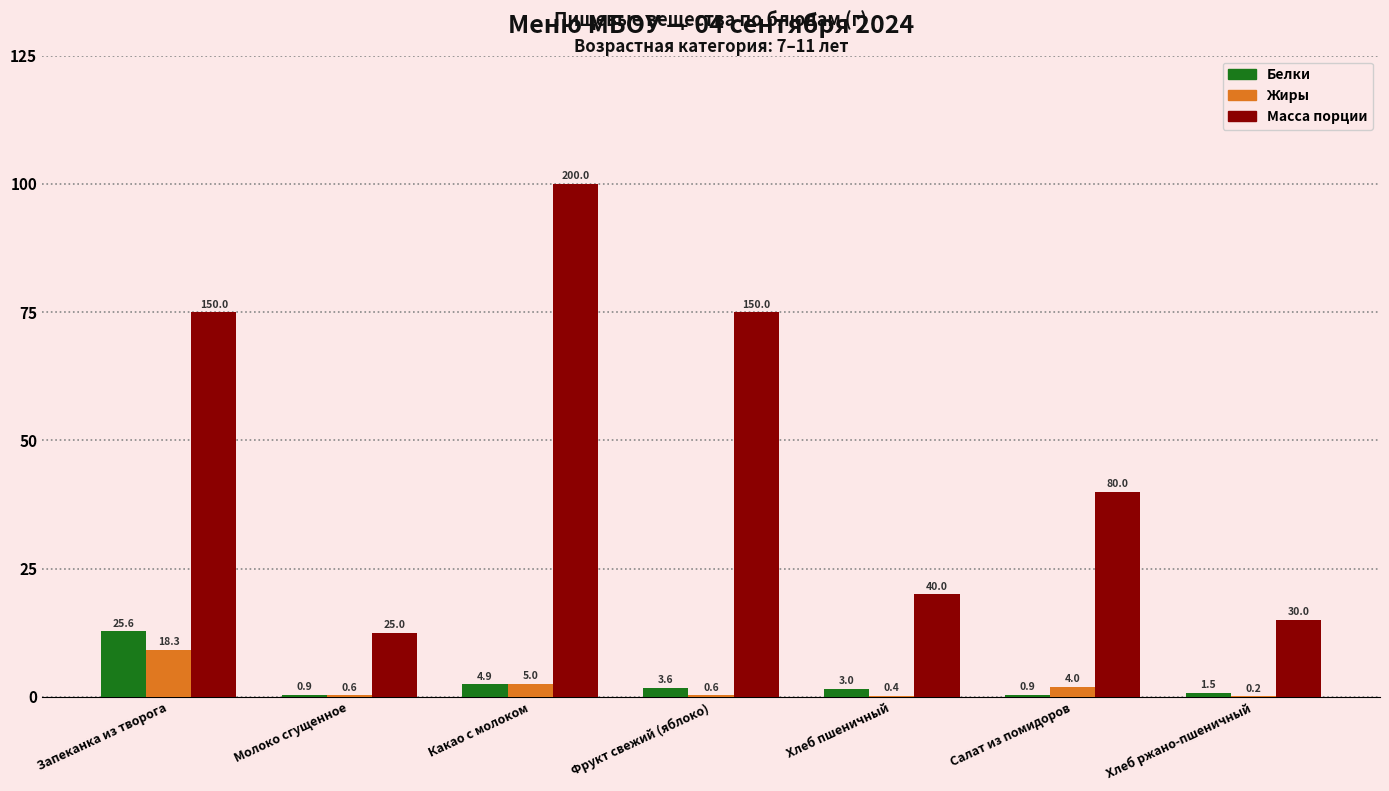

Does the chart contain stacked bars?

No